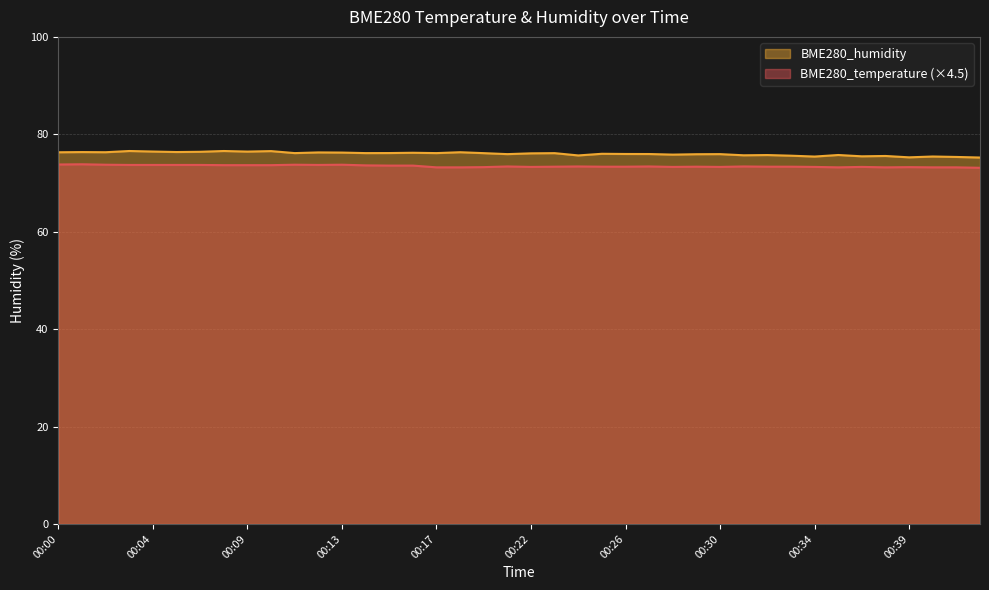

Is the value of BME280_humidity at 00:28 greater than the value of BME280_temperature at 00:25?

Yes